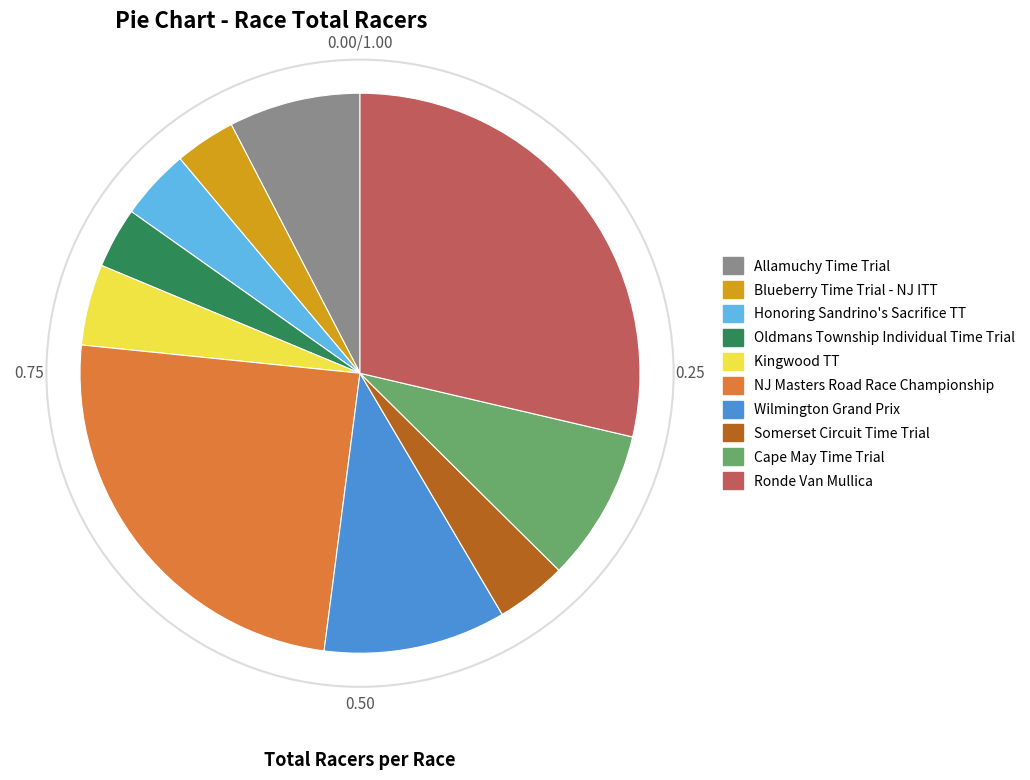

How many slices are in this pie chart?

10